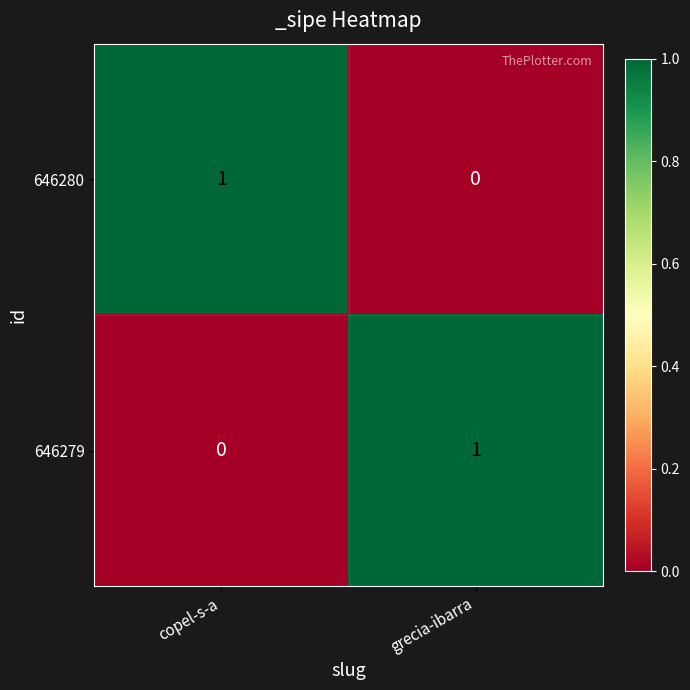

Which category has the lowest value in the 646280 series?

grecia-ibarra